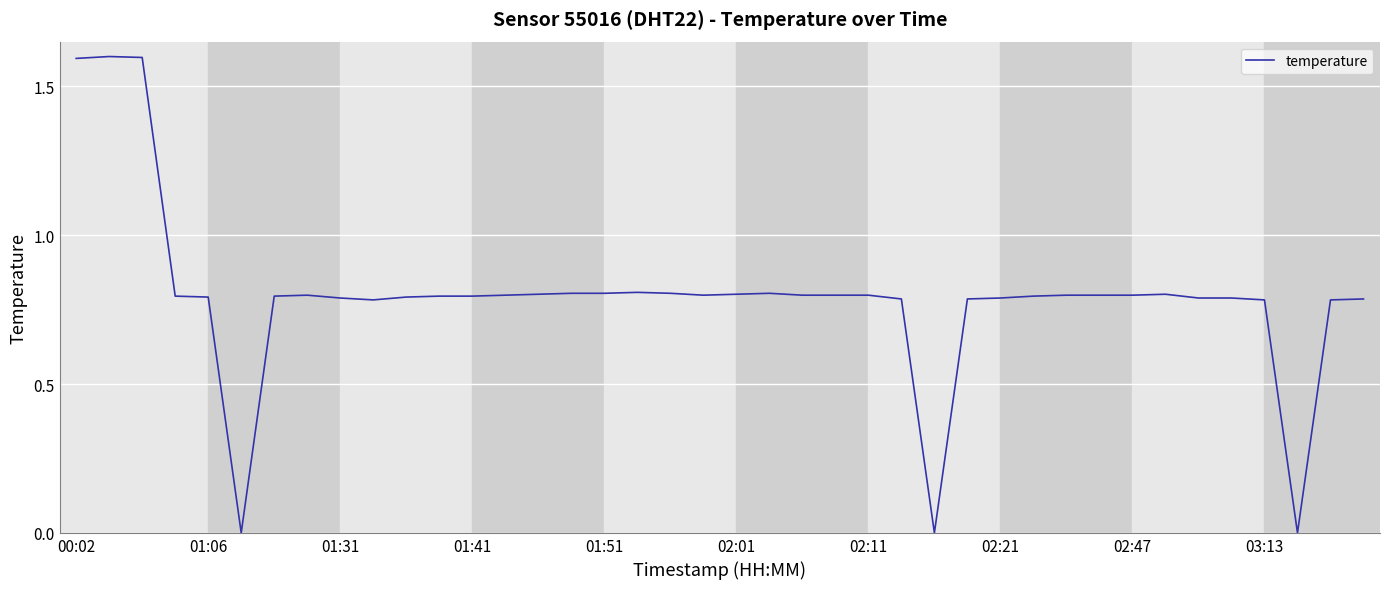

What is the difference between the maximum and minimum values?

1.6